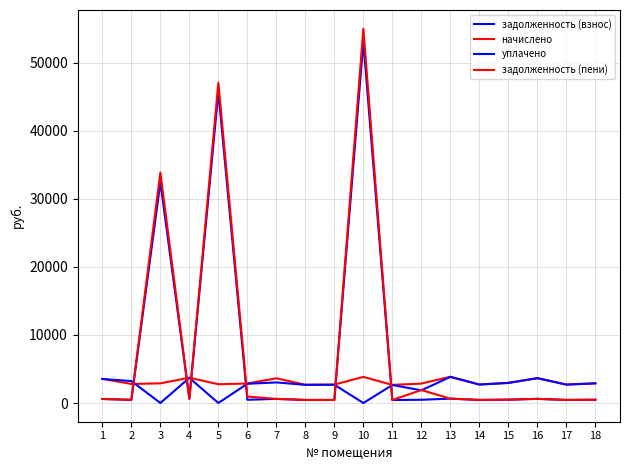

What is the difference between the задолженность (взнос) values at 10 and 9?

52594.9